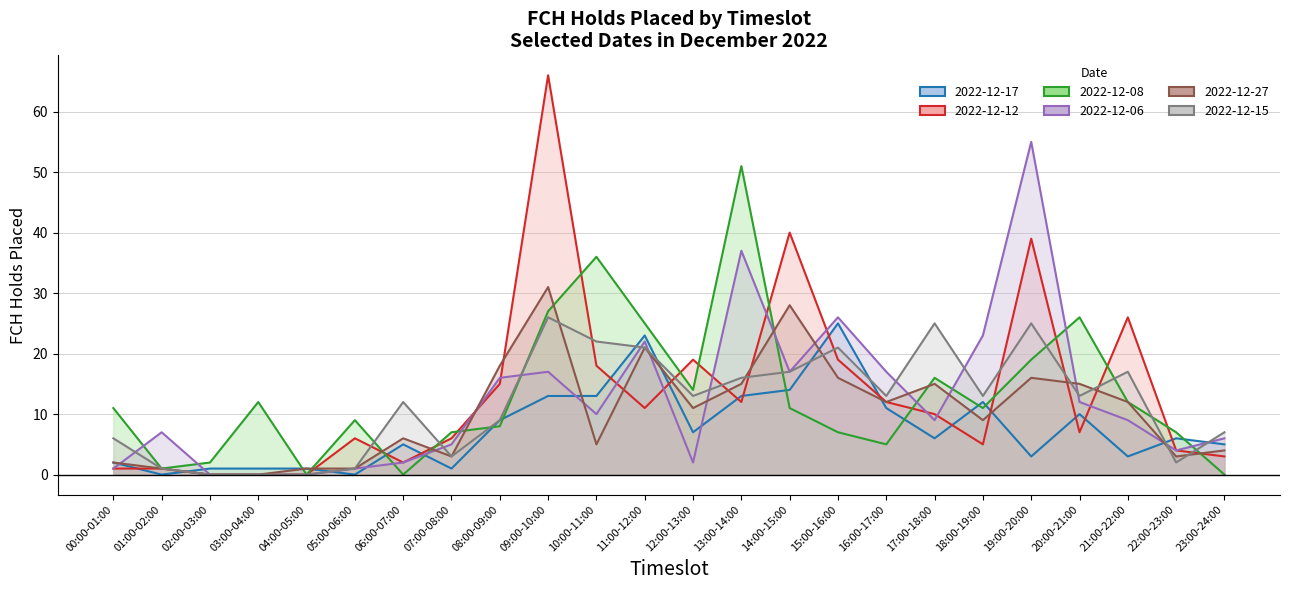

The value of 2022-12-15 at 22:00-23:00 is 3. True or false?

False